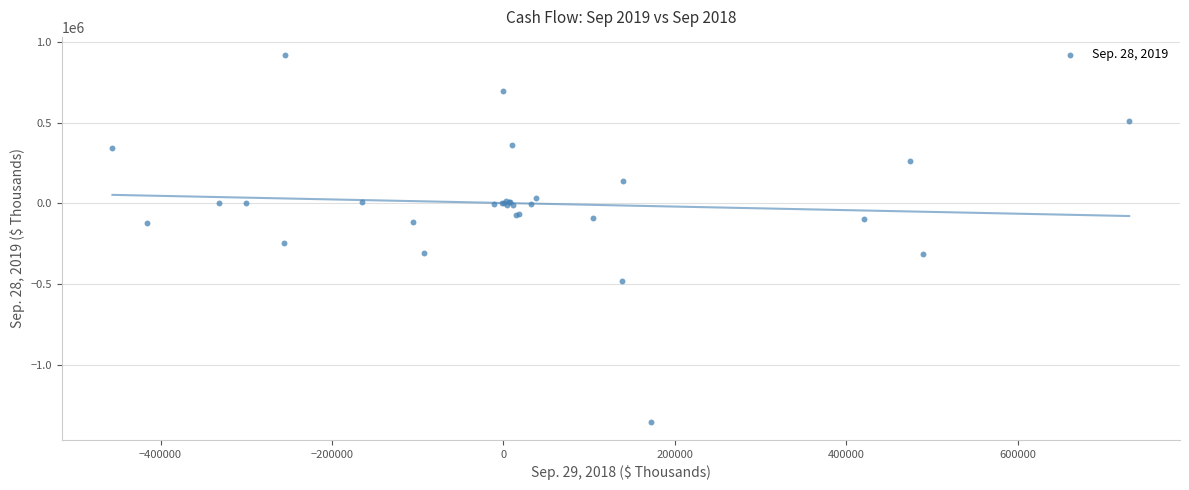

What Y value in the scatter plot is closest to -216140?

-247073